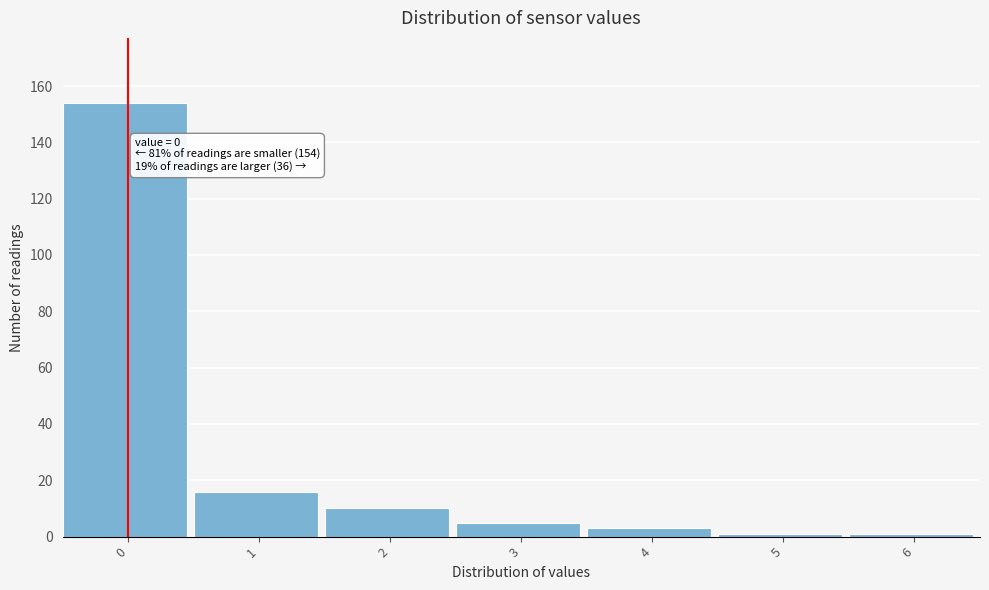

Reading left to right, list all the values displayed in this chart.

0=154	1=16	2=10	3=5	4=3	5=1	6=1